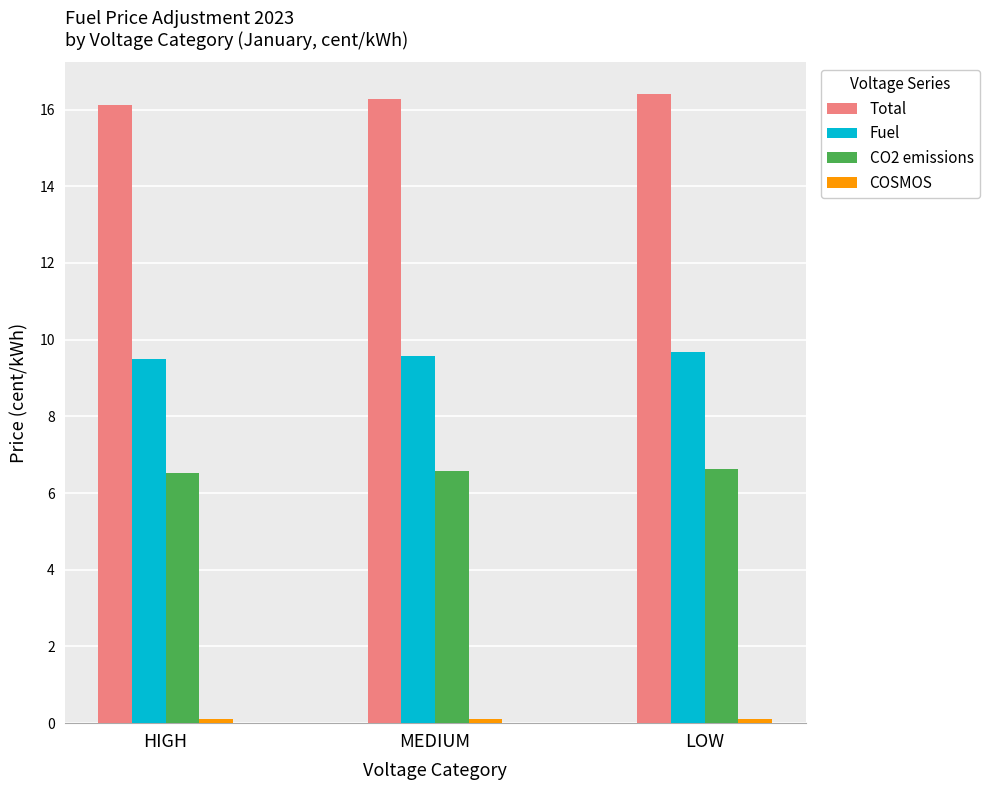

What is the sum of all Fuel values?

28.7